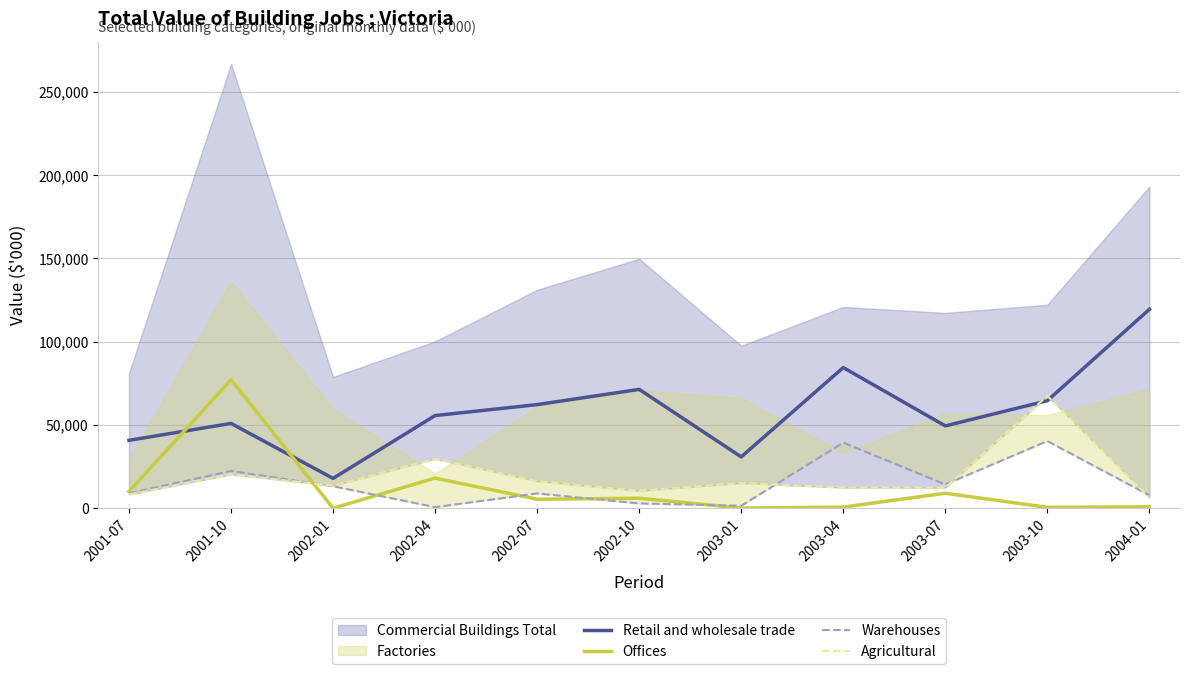

How many data points in Warehouses are less than 9008?

5